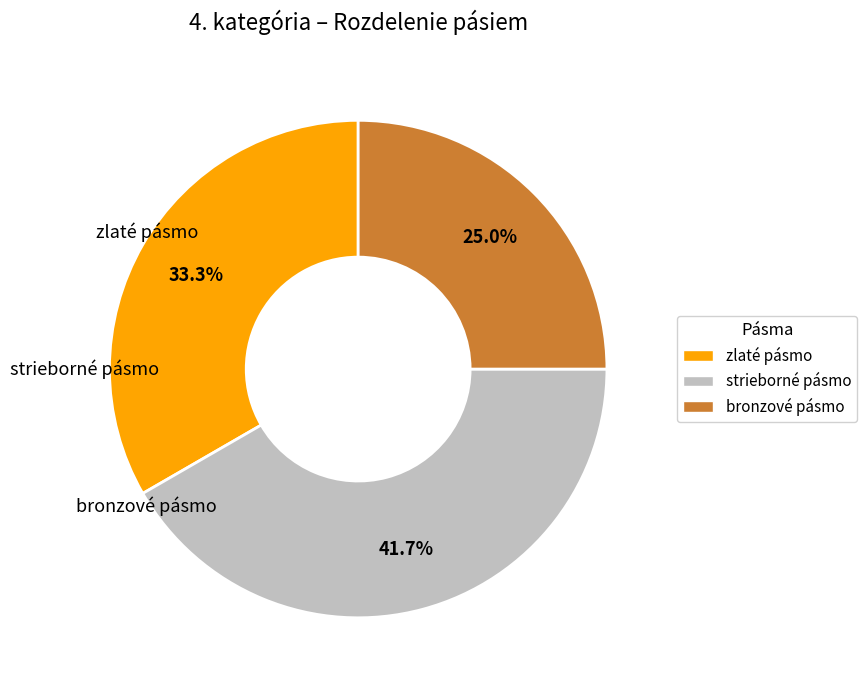

Which slice is the smallest?

bronzové pásmo